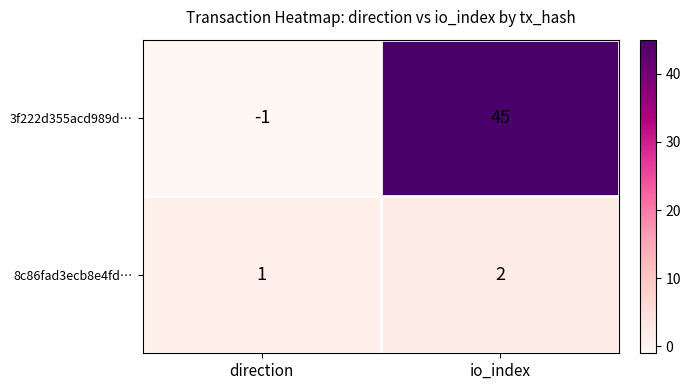

At which category does the chart reach its minimum across all series?

direction